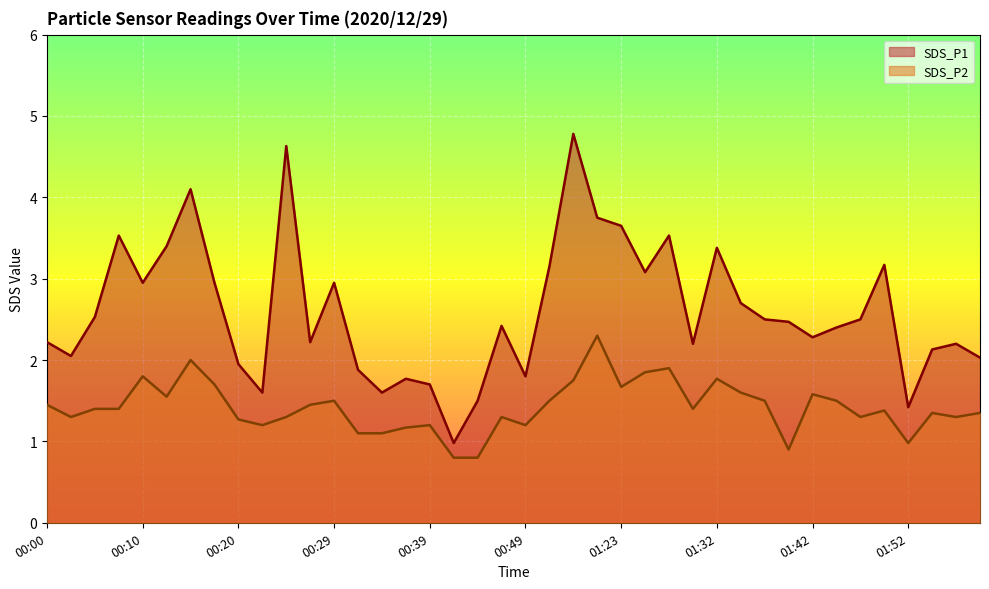

How many lines are shown in the chart?

2